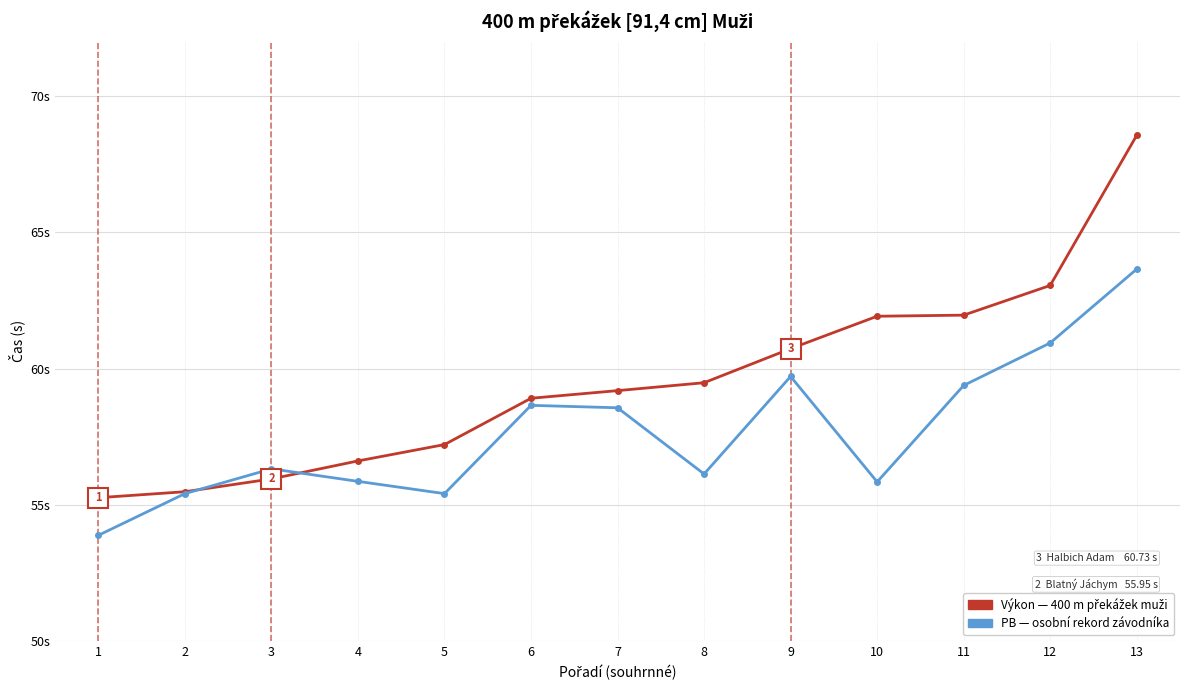

At which category does the chart reach its minimum across all series?

1